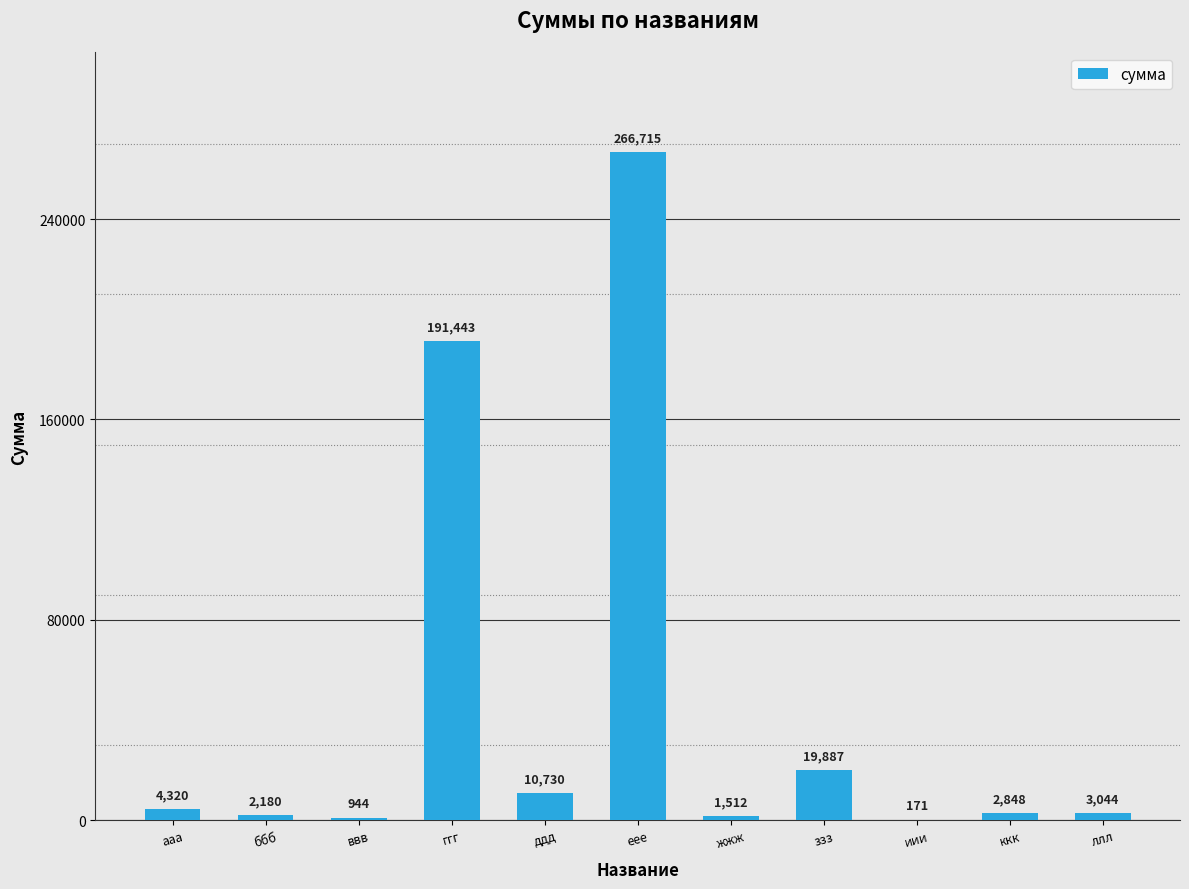

What is the maximum value shown in the chart?

266714.9